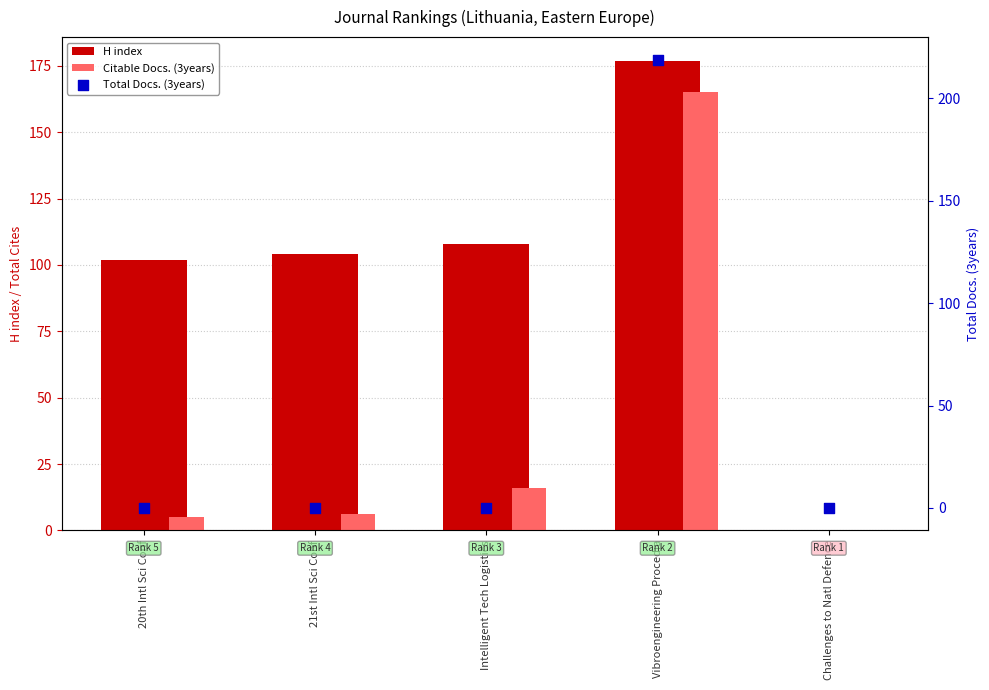

What are all the series names shown in the legend?

H index, Citable Docs. (3years), Total Docs. (3years)